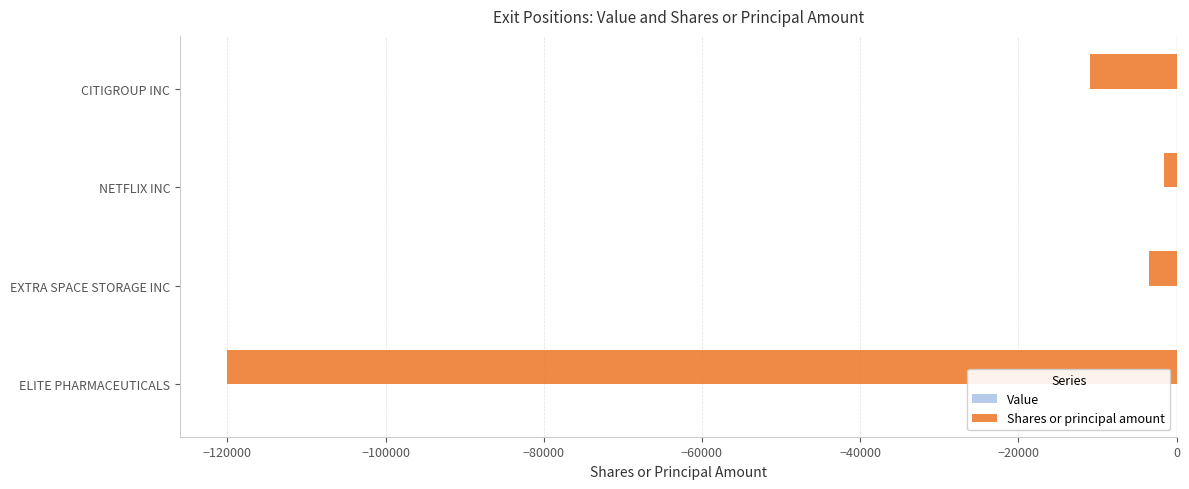

The chart shows a value of -3500 at EXTRA SPACE STORAGE INC. True or false?

True